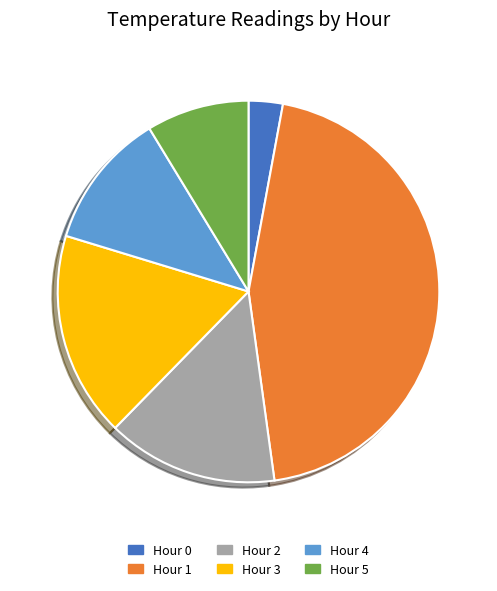

Does any single category account for the majority?

No